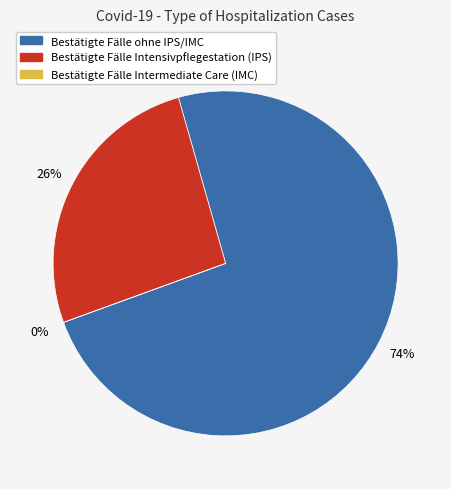

Rank the series by their maximum value, from lowest to highest.

Bestätigte Fälle Intermediate Care (IMC), Bestätigte Fälle Intensivpflegestation (IPS), Bestätigte Fälle ohne IPS/IMC